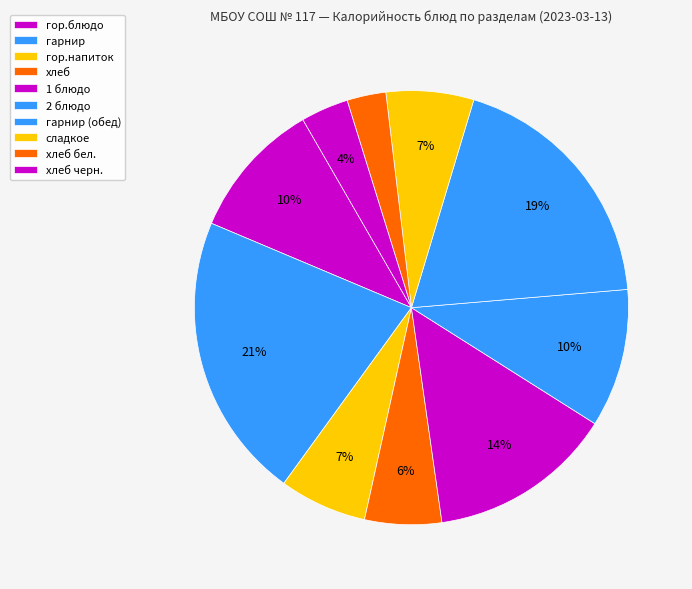

What percentage is the гор.блюдо slice, to the nearest percent?

10%